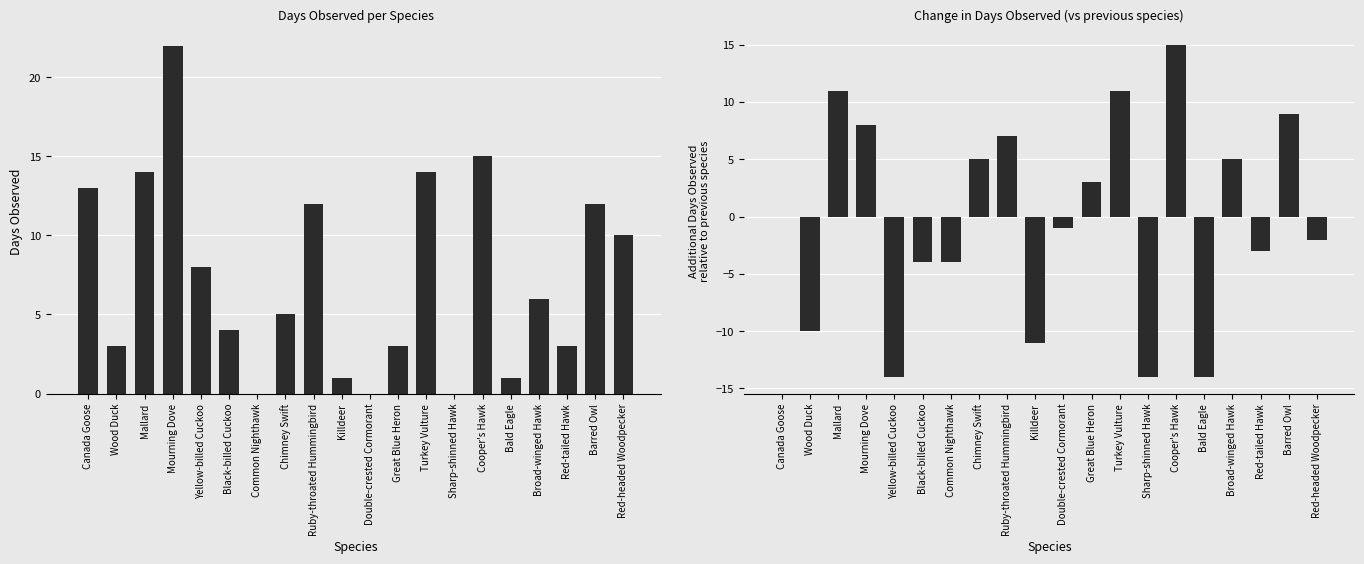

At which label is Relative Change in Days Observed closest to 0?

Canada Goose